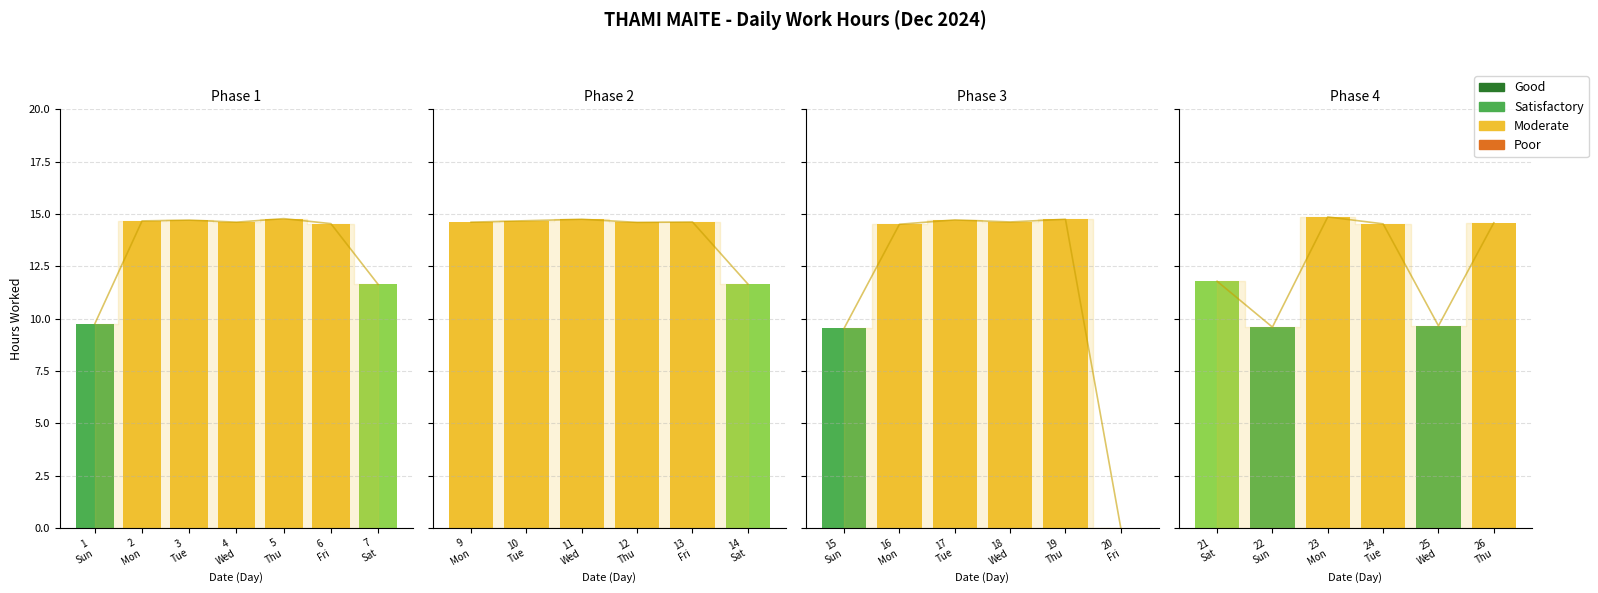

How many bars are there in total?

50